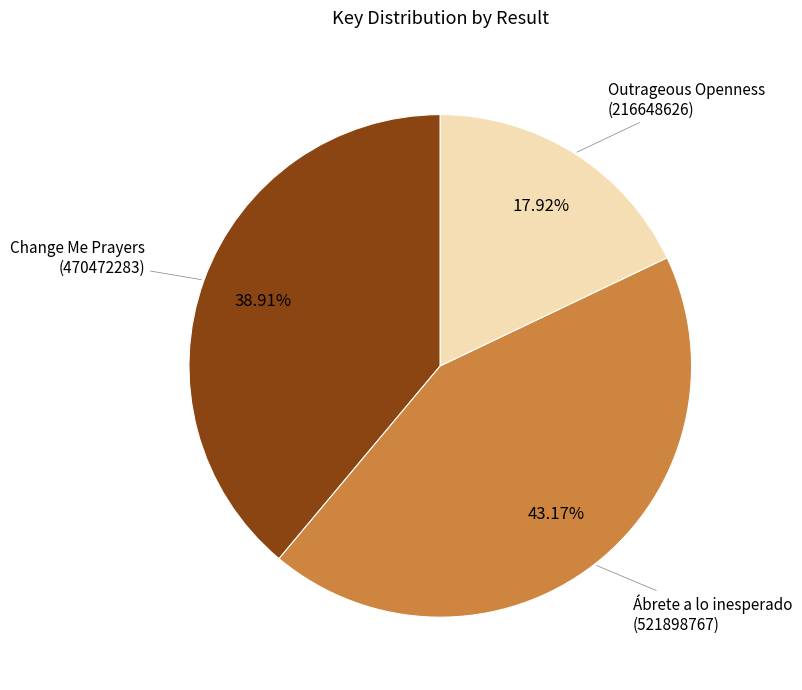

How many slices are in this pie chart?

3